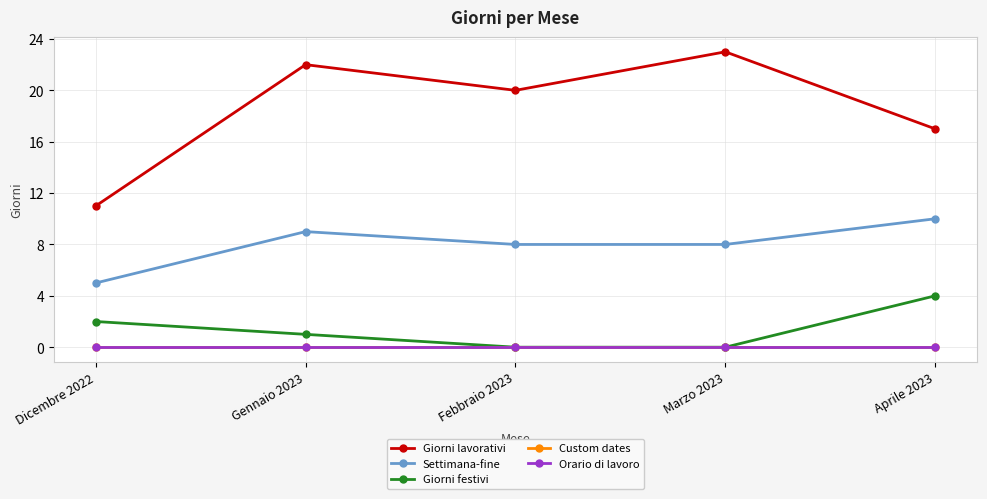

True or false: Settimana-fine and Giorni festivi intersect in this chart.

False